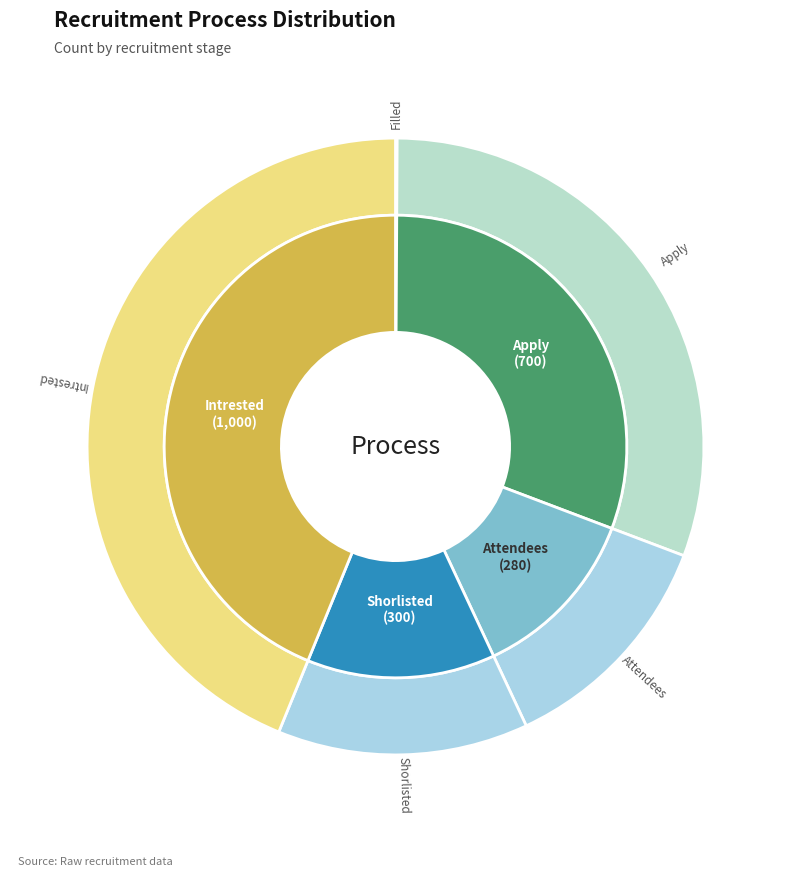

To the nearest percent, what is the difference between the Filled and Apply slice percentages?

31%